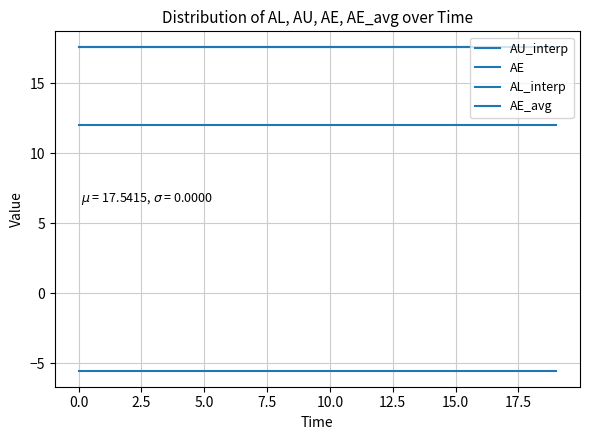

True or false: AE and AL_interp cross at least once.

False